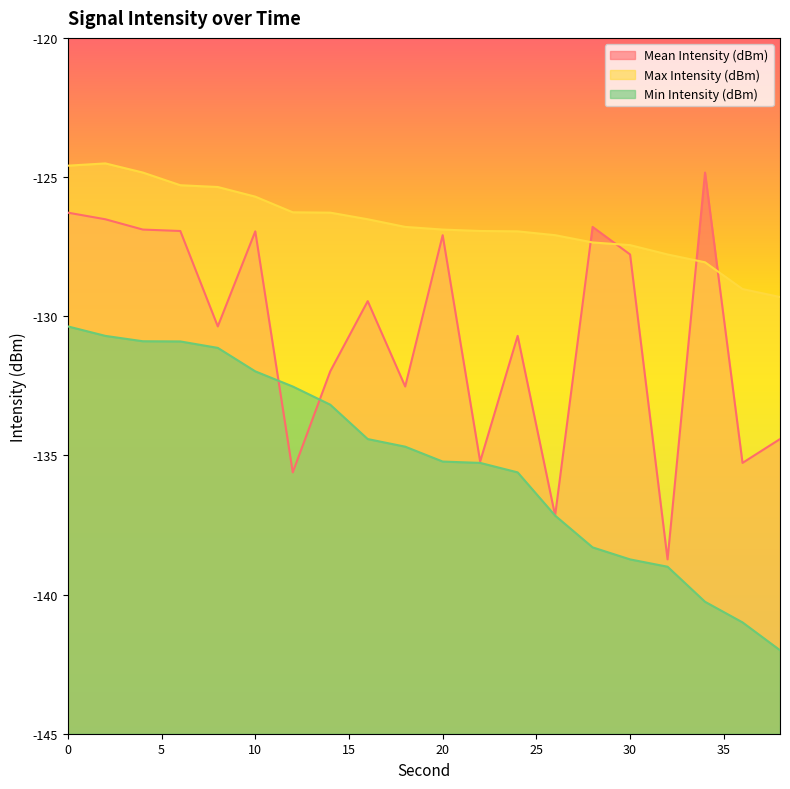

Reading right to left, what are all the values shown in this chart?

Mean Intensity (dBm): -134.4	-135.3	-124.8	-138.7	-127.8	-126.8	-137.2	-130.7	-135.2	-127.1	-132.5	-129.5	-132.0	-135.6	-127.0	-130.4	-126.9	-126.9	-126.5	-126.3
Max Intensity (dBm): -129.3	-129.0	-128.1	-127.8	-127.4	-127.3	-127.1	-127.0	-126.9	-126.9	-126.8	-126.5	-126.3	-126.3	-125.7	-125.4	-125.3	-124.8	-124.5	-124.6
Min Intensity (dBm): -142.0	-141.0	-140.3	-139.0	-138.7	-138.3	-137.2	-135.6	-135.3	-135.2	-134.7	-134.4	-133.2	-132.5	-132.0	-131.1	-130.9	-130.9	-130.7	-130.4